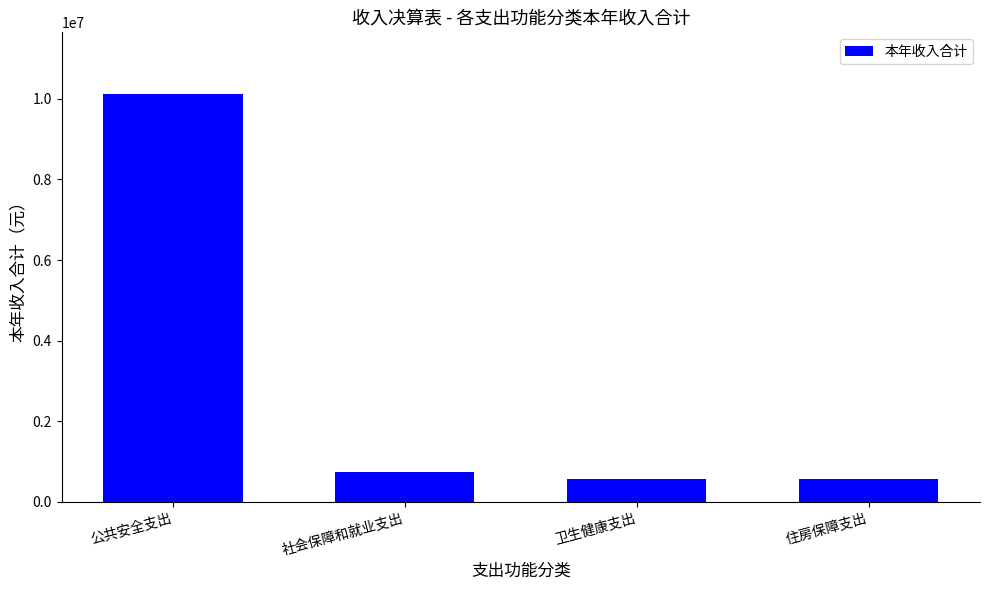

What is the average value?

2998713.5